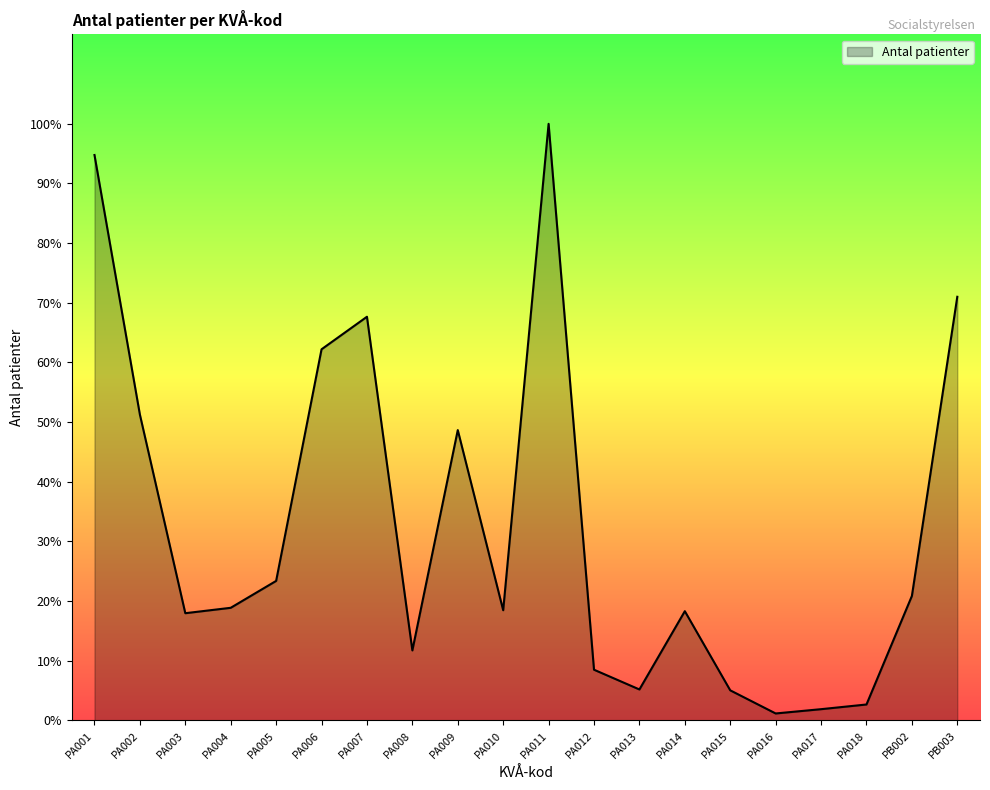

Reading left to right, extract all data points from this chart.

15691	8488	2977	3127	3873	10300	11203	1945	8058	3059	16556	1409	861	3033	837	195	314	444	3455	11757